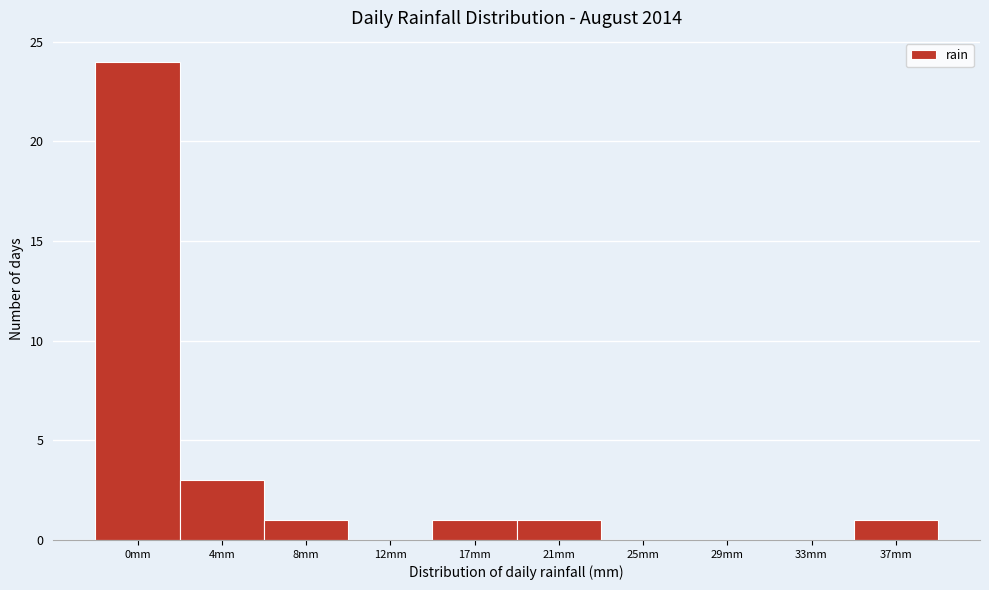

Reading right to left, what are all the values shown in this chart?

37mm=1	33mm=0	29mm=0	25mm=0	21mm=1	17mm=1	12mm=0	8mm=1	4mm=3	0mm=24